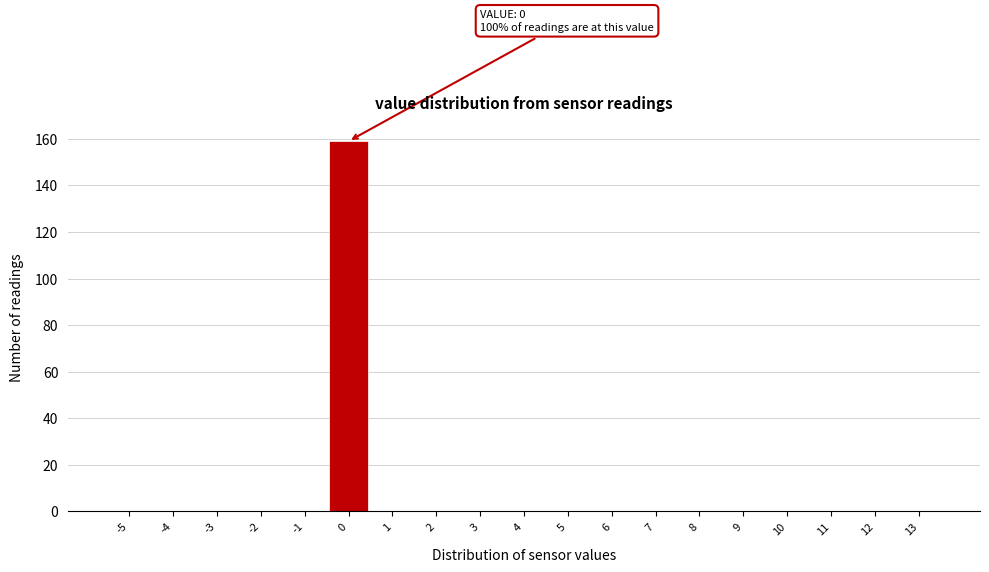

Reading right to left, what are all the values shown in this chart?

13=0	12=0	11=0	10=0	9=0	8=0	7=0	6=0	5=0	4=0	3=0	2=0	1=0	0=159	-1=0	-2=0	-3=0	-4=0	-5=0